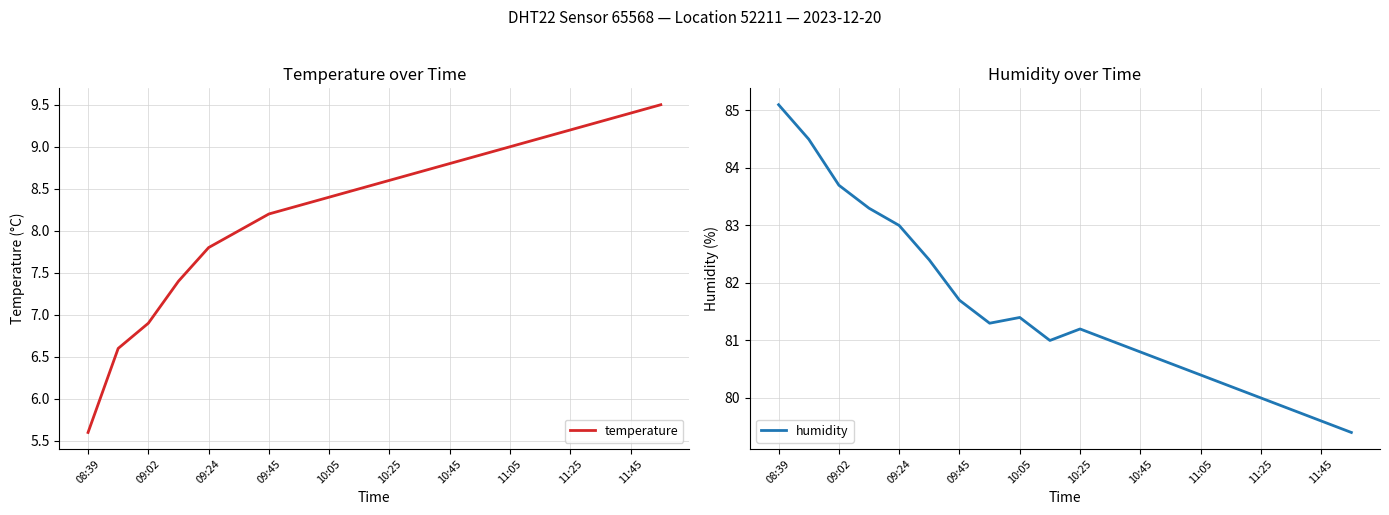

At which label is humidity closest to 82?

09:45